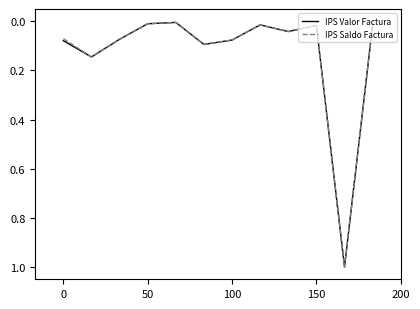

How many lines are shown in the chart?

2